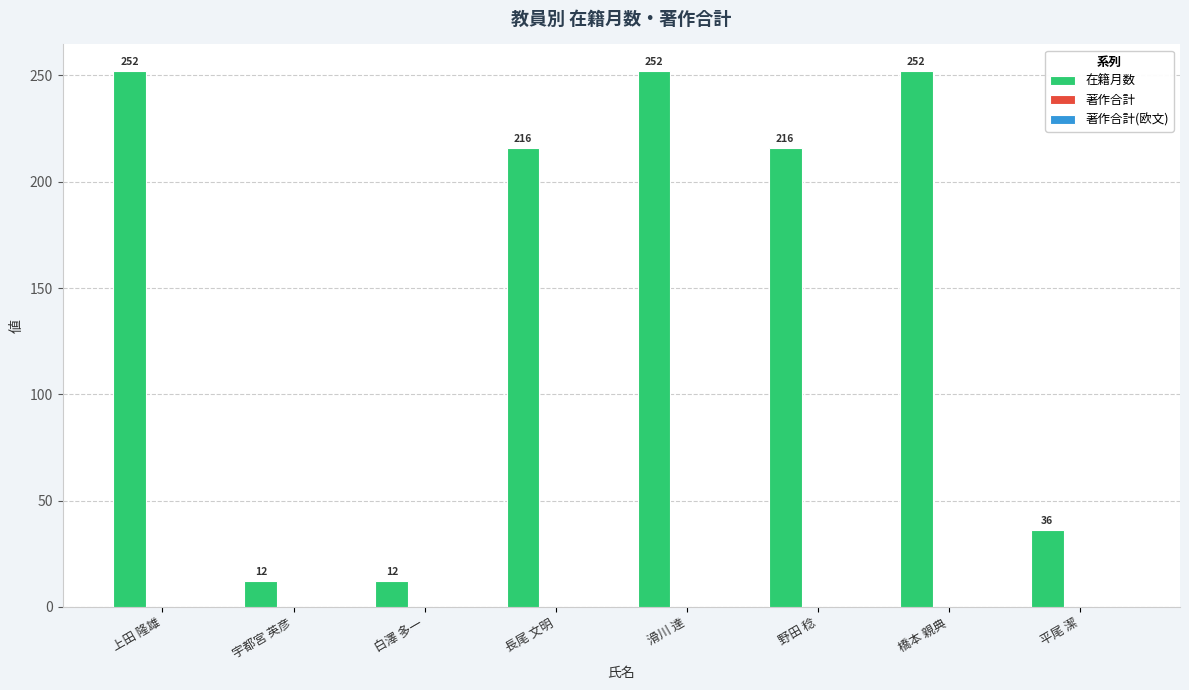

How many bars are there in total?

8